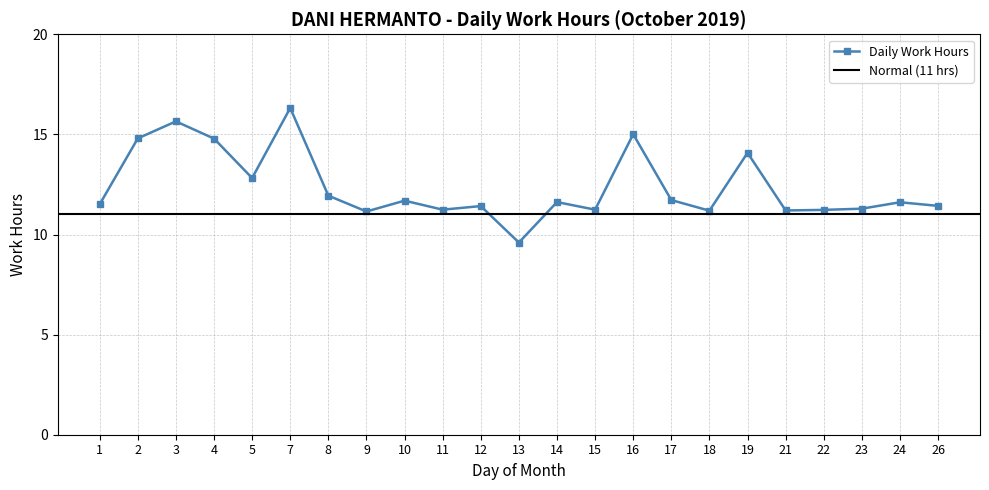

True or false: the data has more than 1 interior local peaks.

True